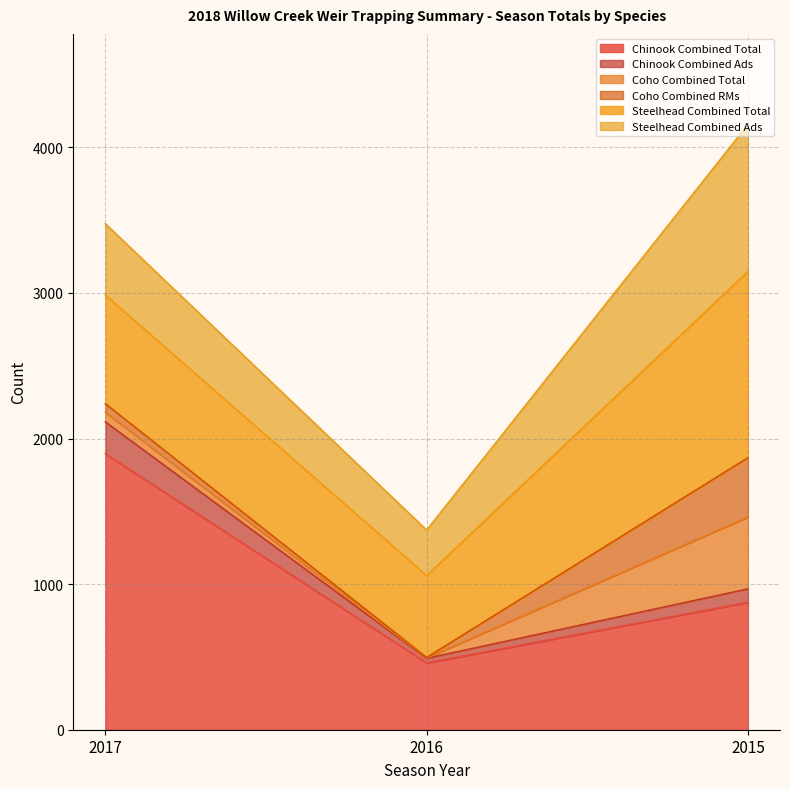

What is the value of the Coho Combined Total point at the 2nd from the left?

3